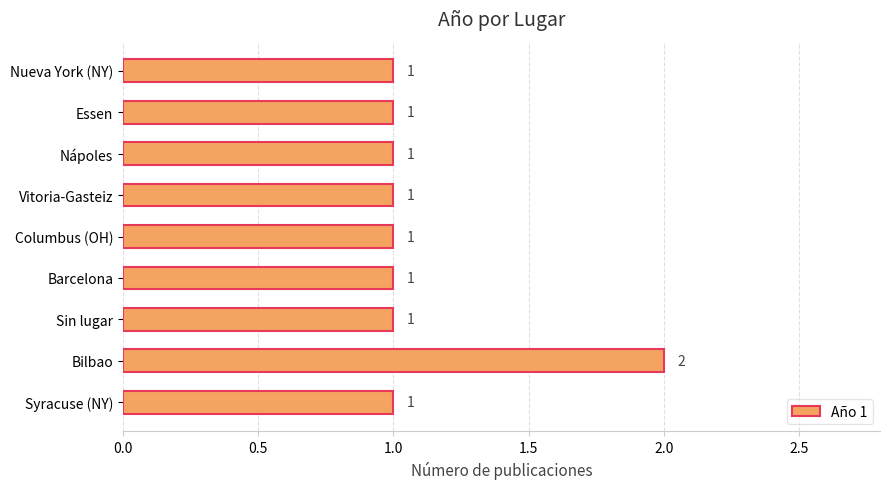

Is it true that the value at Bilbao is 1?

False